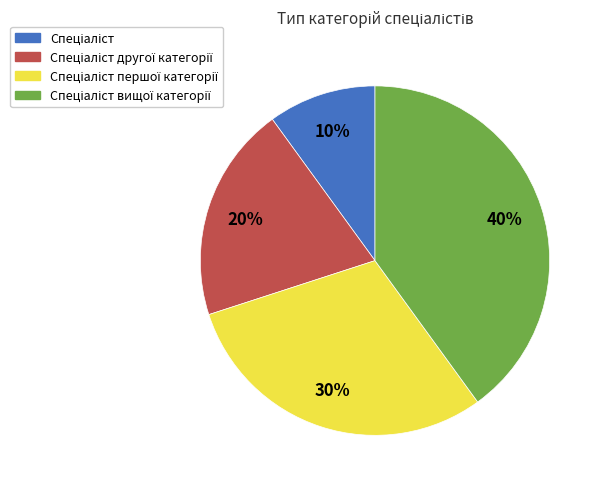

Is there a majority slice in this chart?

No